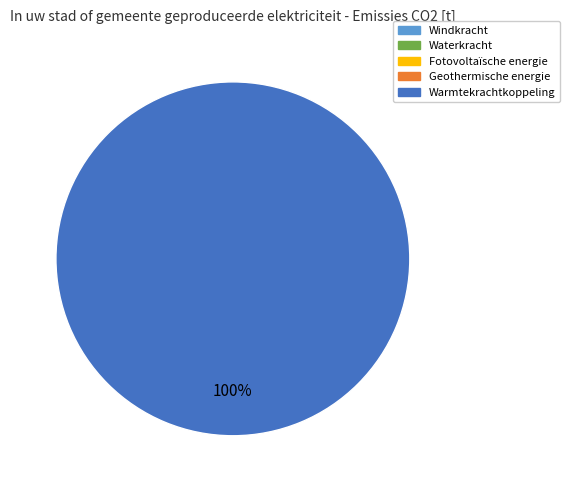

Count the number of slices in the pie.

1